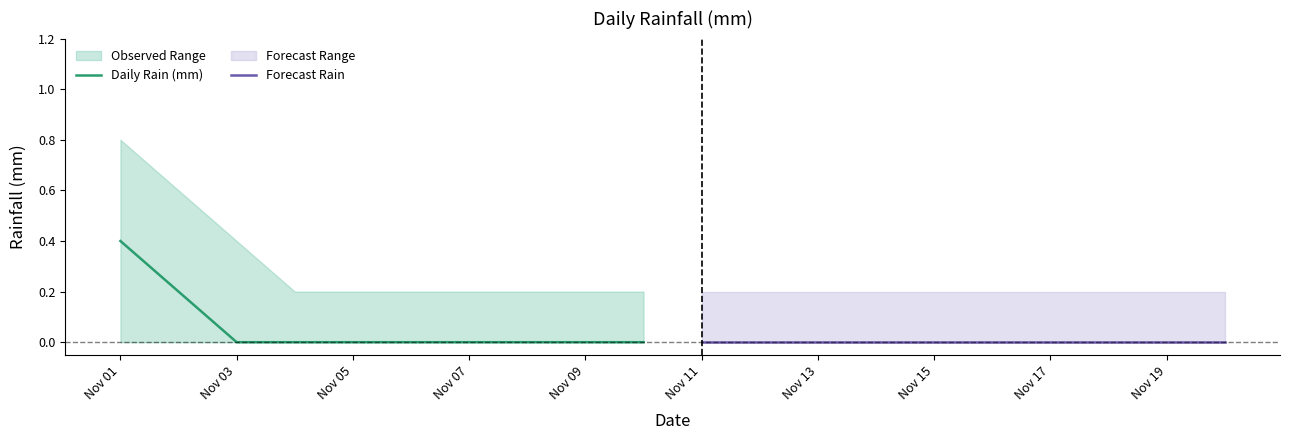

The value of Daily Rain (mm) at Nov 07 is -0.2. True or false?

False